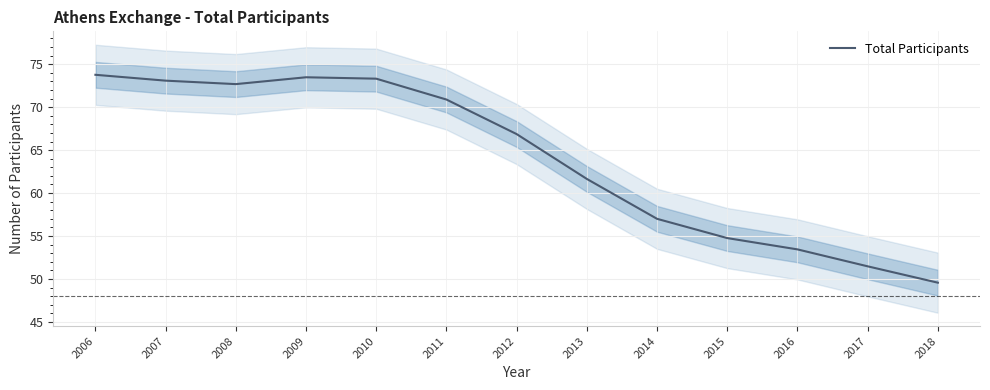

Reading left to right, extract all data points from this chart.

2006=73.8	2007=73.1	2008=72.7	2009=73.5	2010=73.3	2011=70.9	2012=66.9	2013=61.6	2014=57.0	2015=54.8	2016=53.4	2017=51.5	2018=49.6